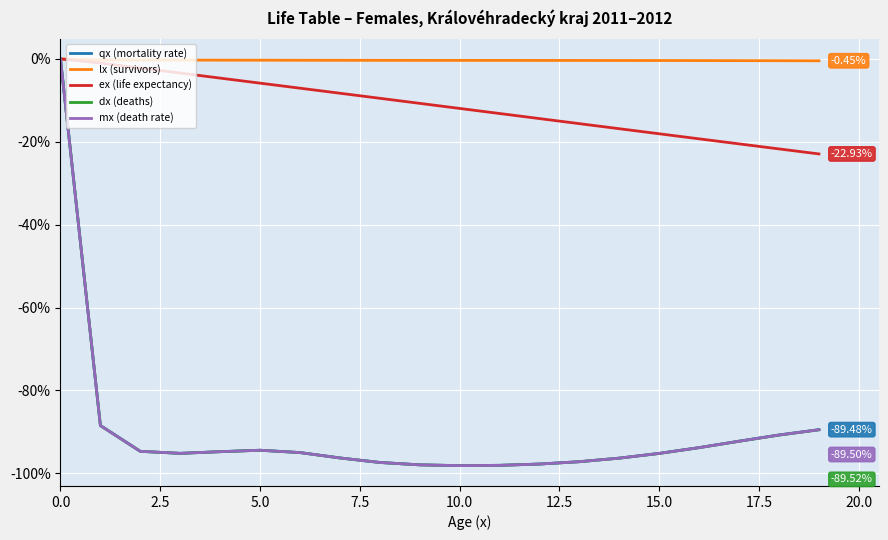

What is the sum of all lx (survivors) values?

-6.6